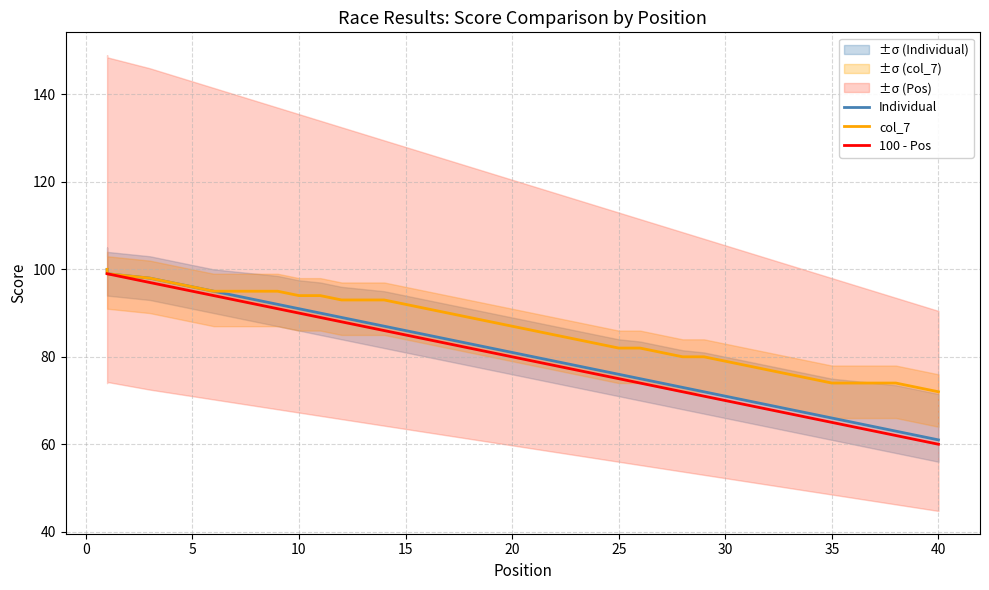

Is the value of 100 - Pos at 20 greater than the value of Individual at 15?

No